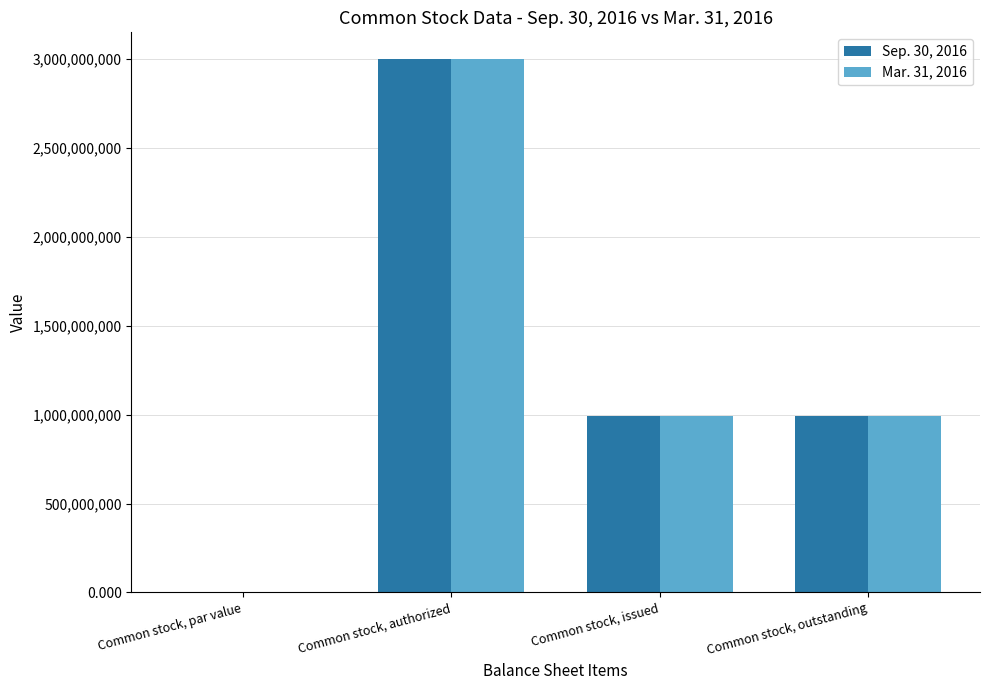

The Sep. 30, 2016 series shows 1648749026.7 at Common stock, authorized. True or false?

False